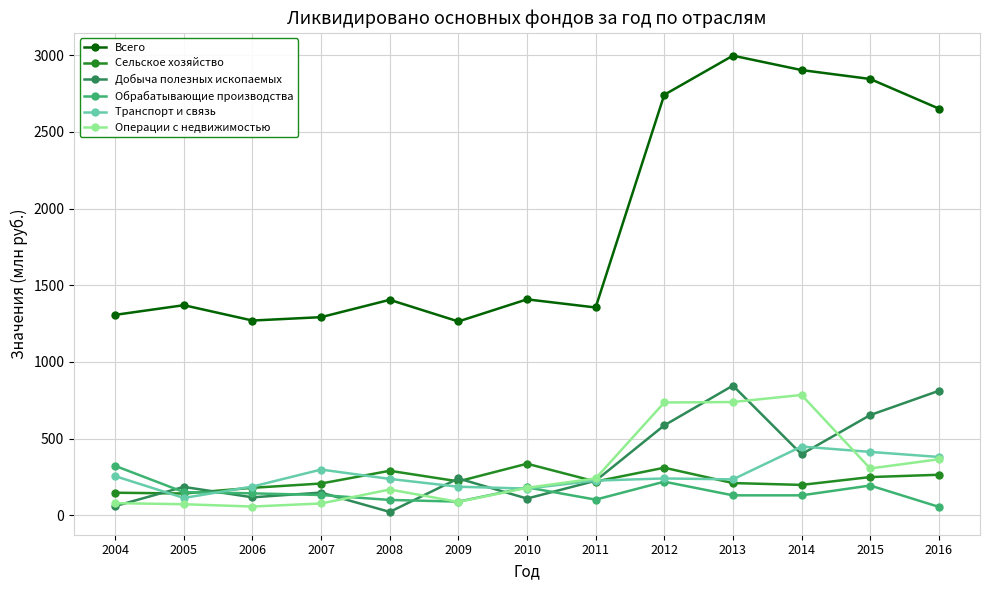

What is the spread (max minus min) of values at 2011?

1252